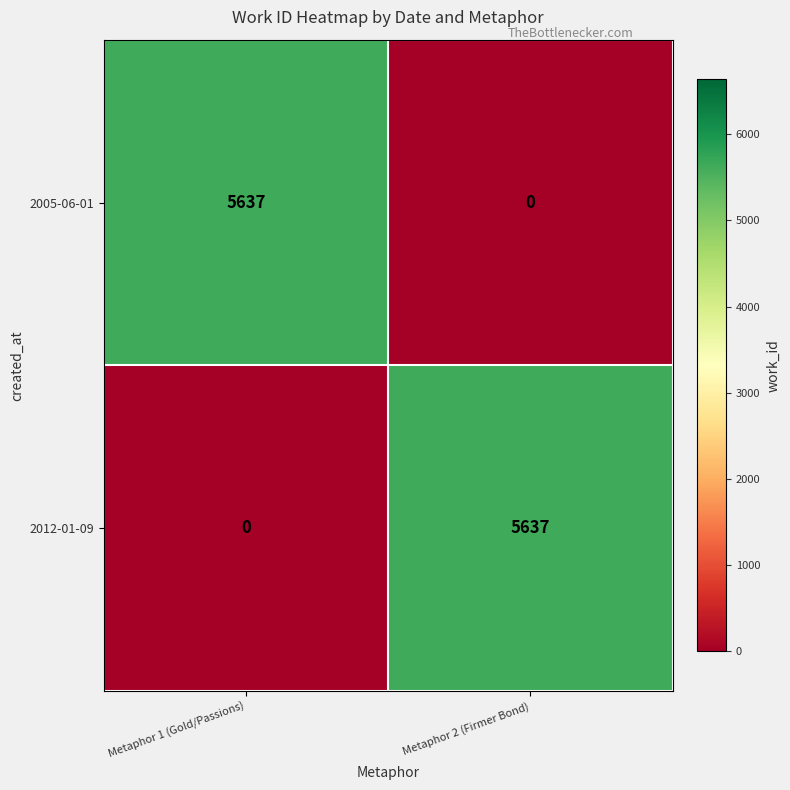

Rank the series at Metaphor 2 (Firmer Bond) from highest to lowest value.

2012-01-09, 2005-06-01